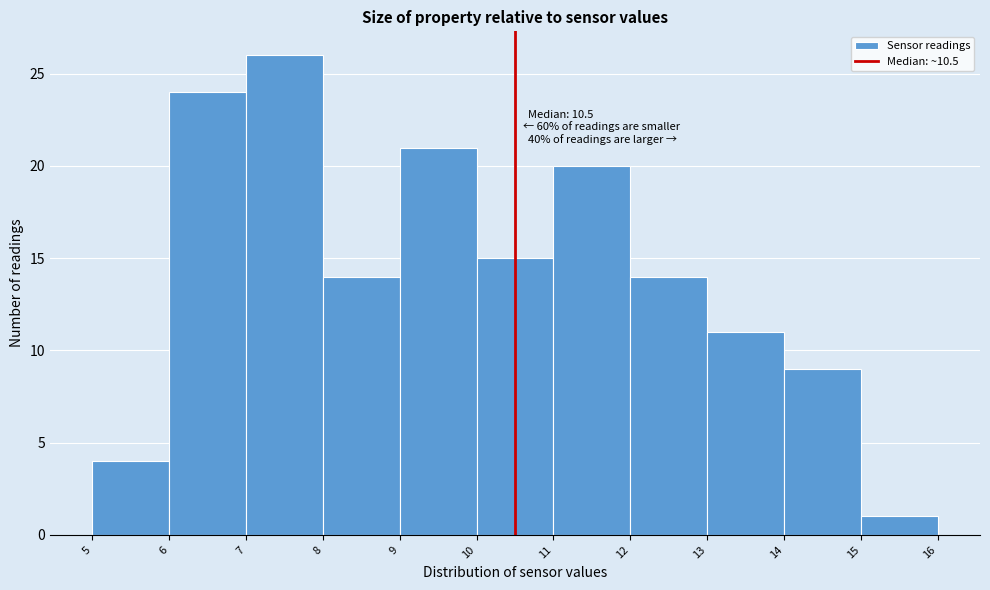

Which range on the x-axis has the tallest bar?

7 to 8